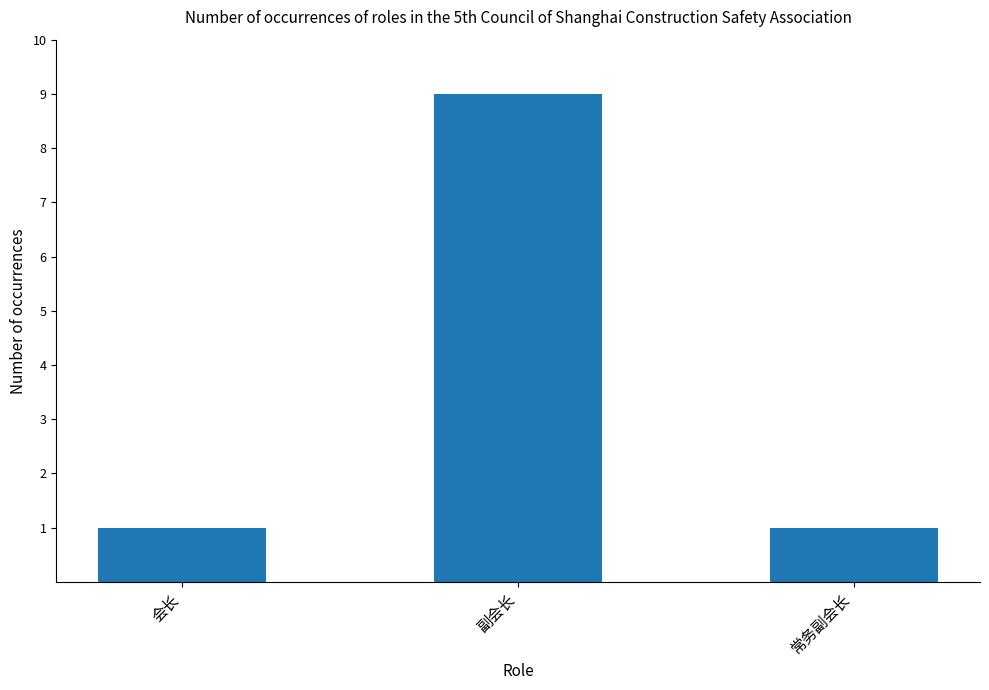

The value at 副会长 is 9. True or false?

True